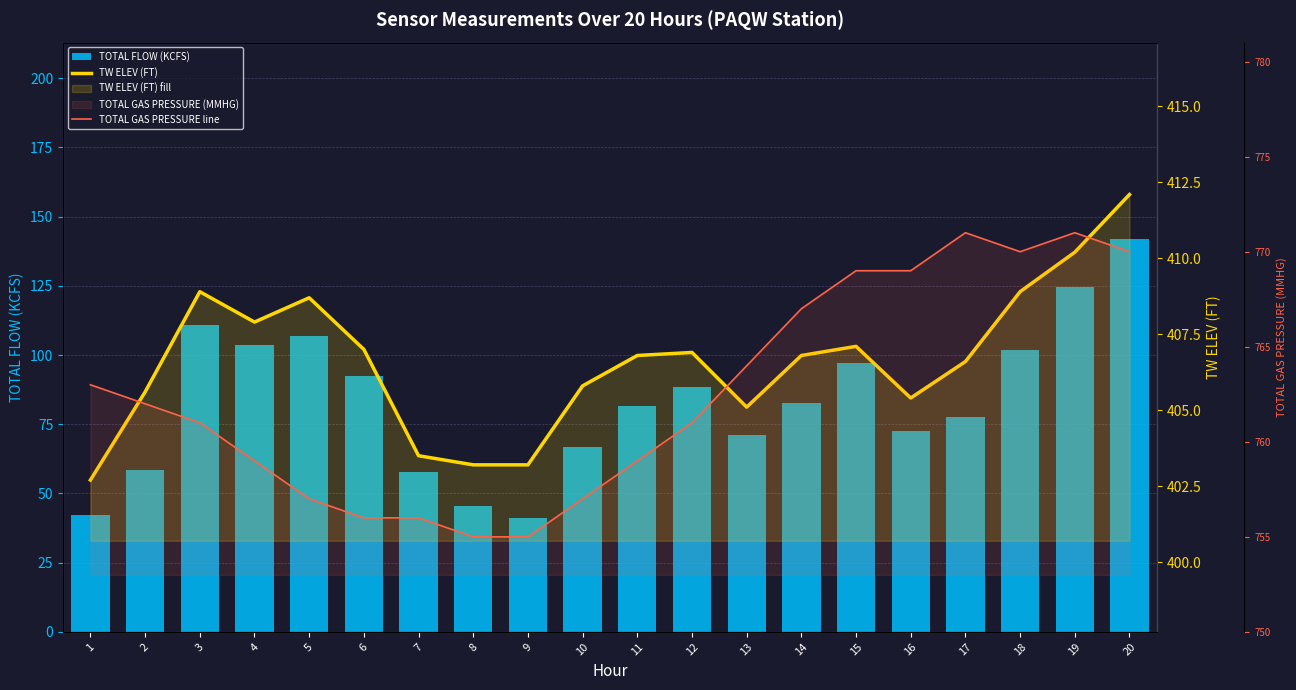

Count the number of data series in this chart.

3